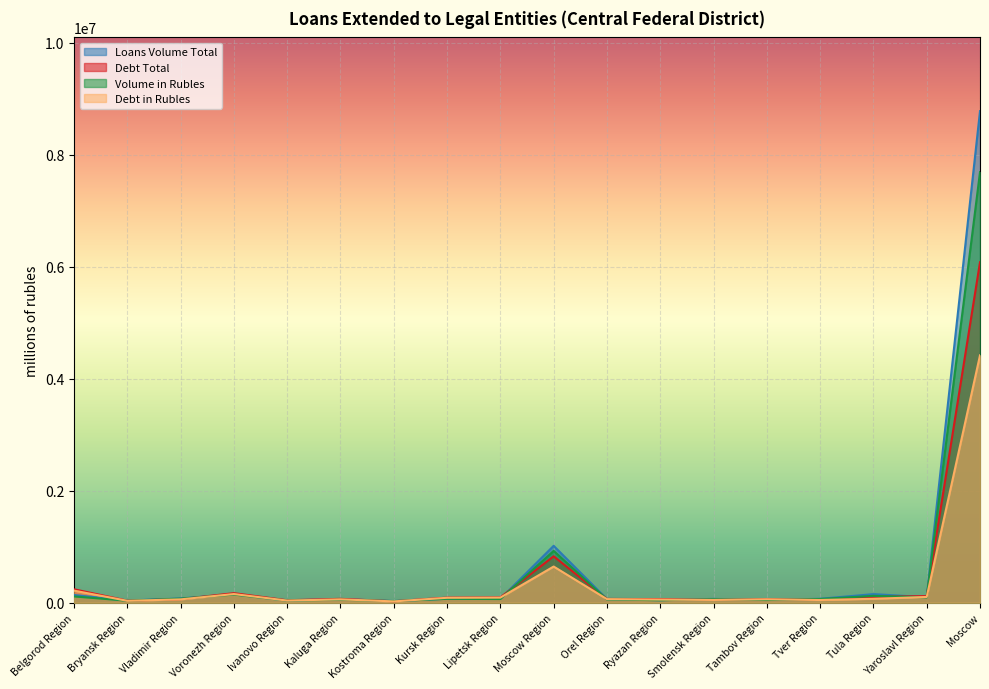

What is the value of the Volume in Rubles point at the 14th from the left?

50171